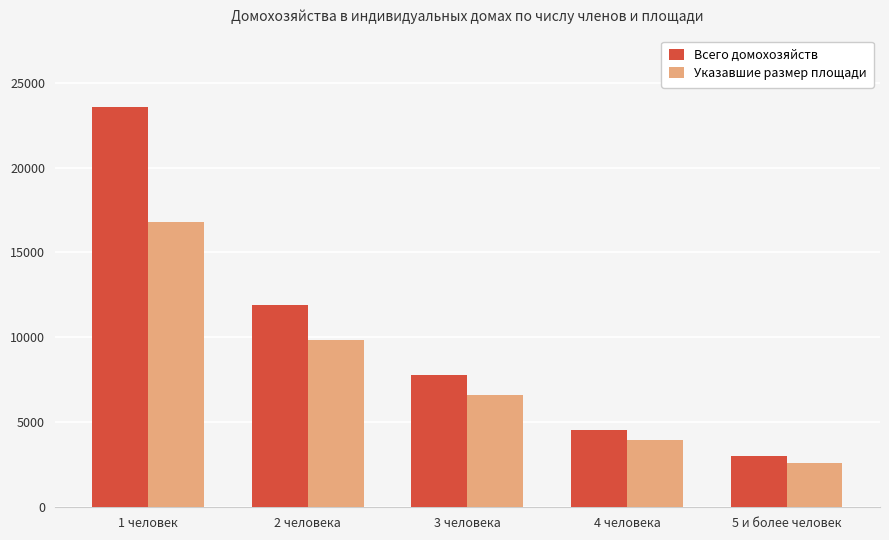

How many bars are there in total?

10